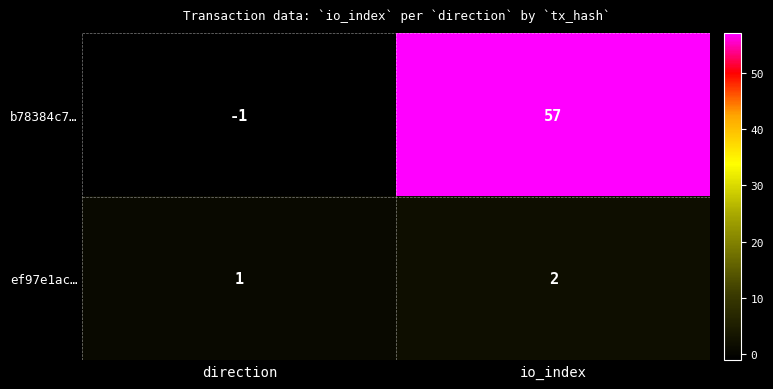

The ef97e1ac… series shows 1 at io_index. True or false?

False